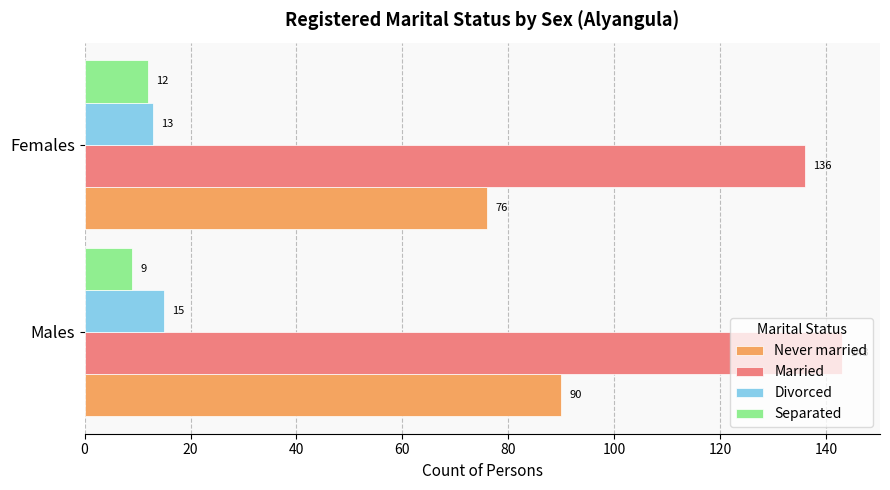

True or false: Divorced has a value of 13 at Females.

True